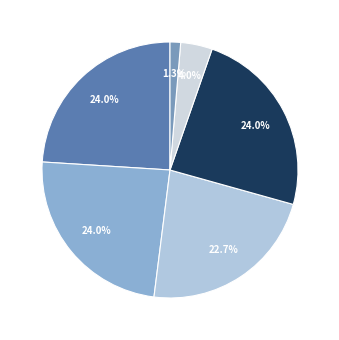

How many slices are in this pie chart?

6